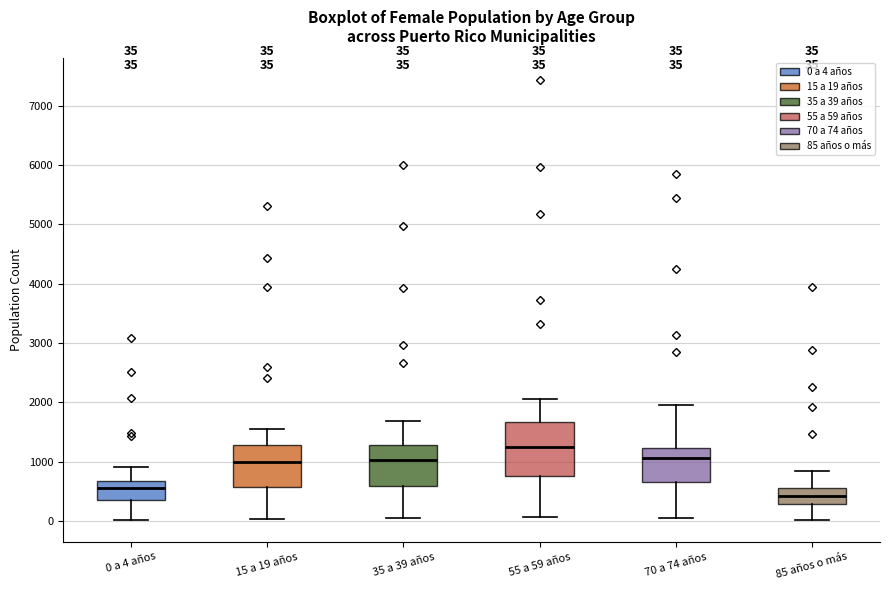

Which box has the lowest median line?

85 años o más